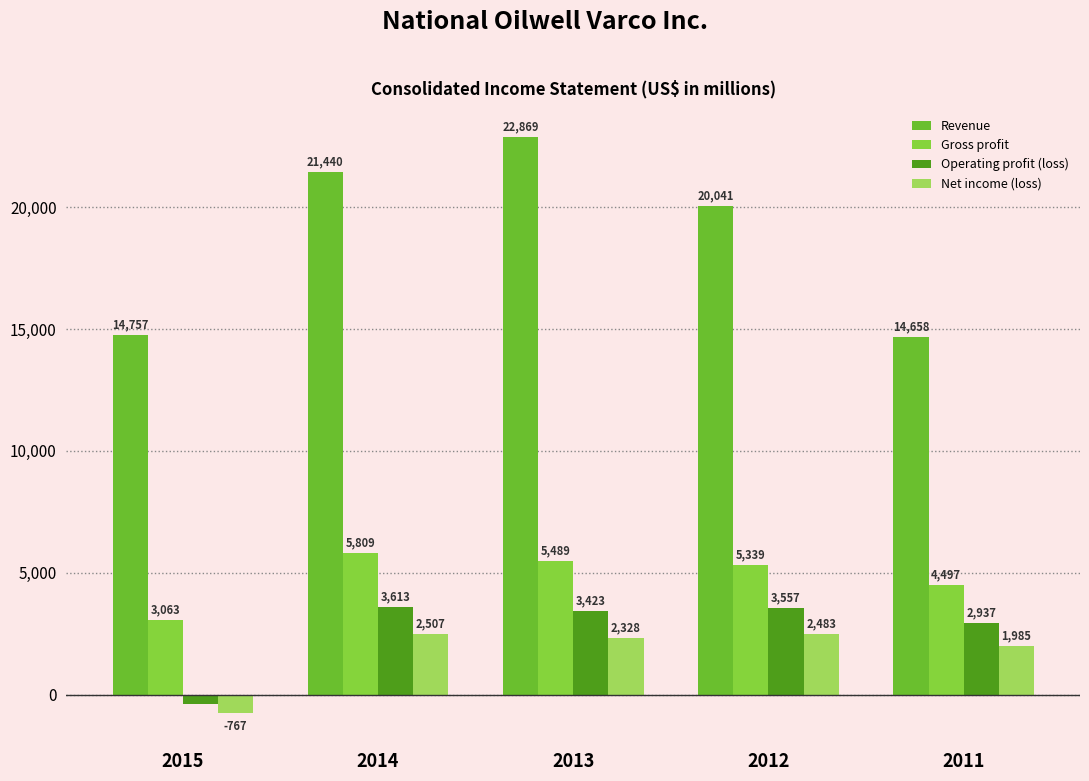

What is the difference between the second highest and minimum values in the Net income (loss) series?

3250